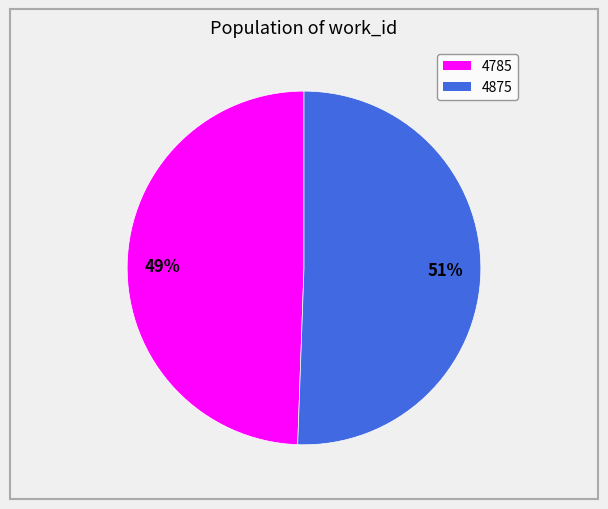

True or false: 49% accounts for 60% of the total.

False